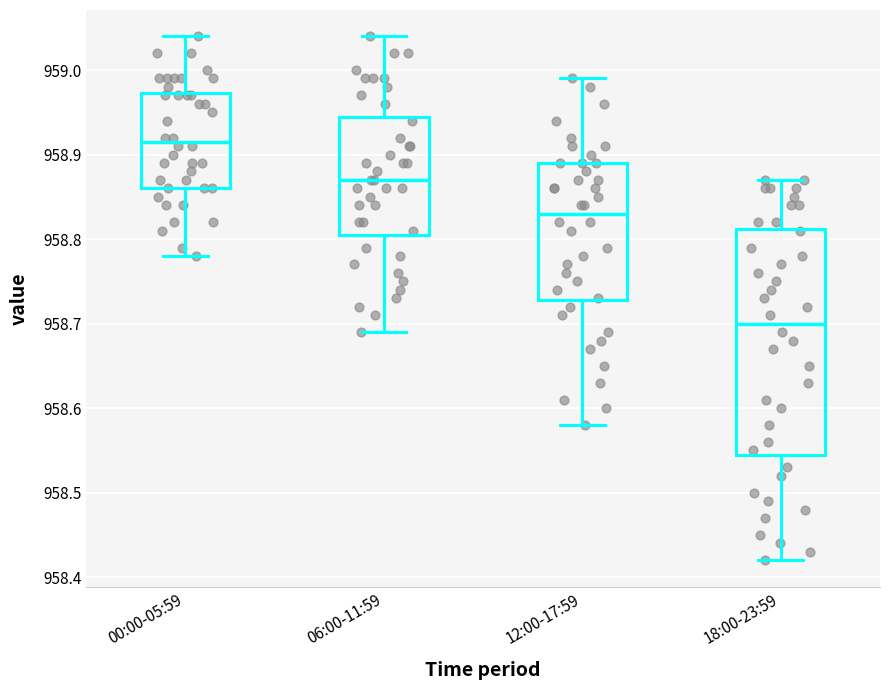

Where does the median line of the box for 18:00-23:59 sit on the y-axis? The values are not printed on the chart, so give them approximately, as read against the axis.

958.70